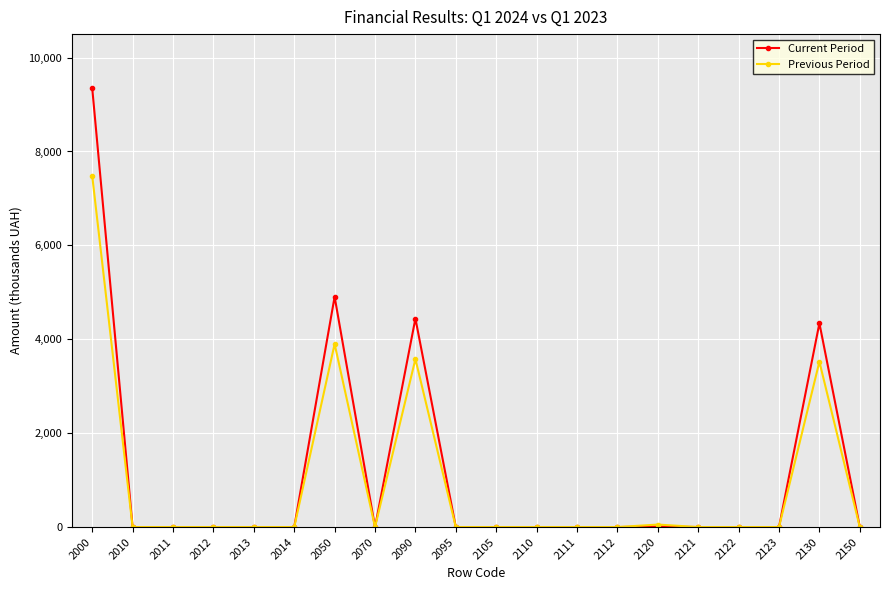

At which category is the sum across all series the highest?

2000